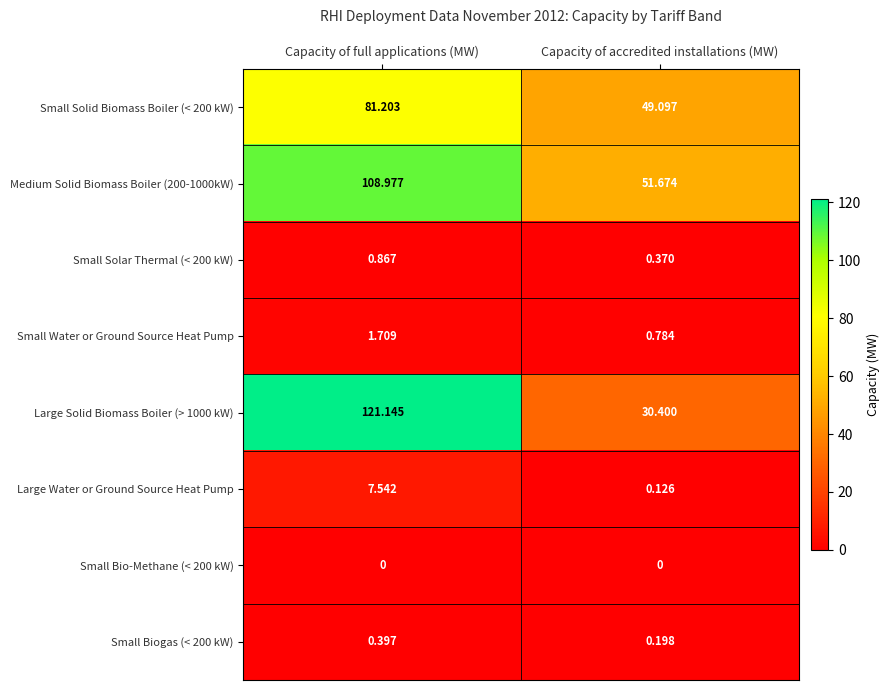

Where is Small Biogas (< 200 kW) nearest to the value 0?

Capacity of accredited installations (MW)